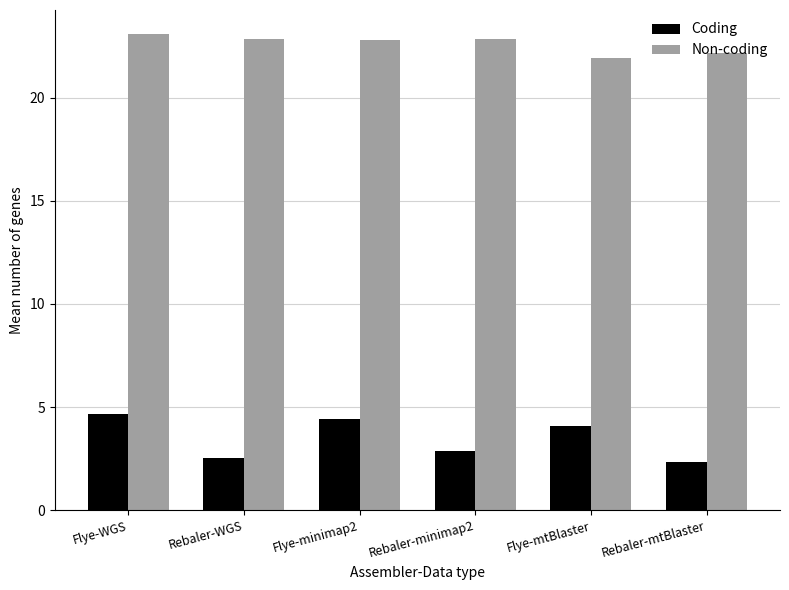

What is the total value across all series at Flye-WGS?

27.8